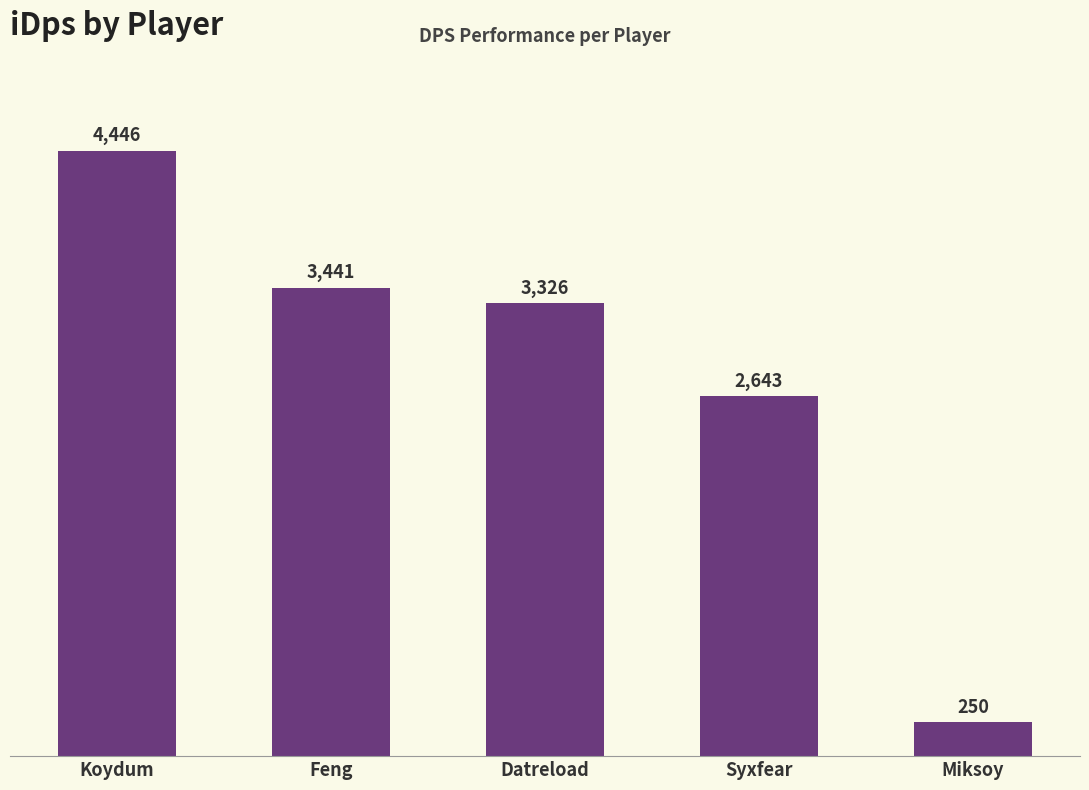

Is it true that the value at Datreload is 3325.7?

True